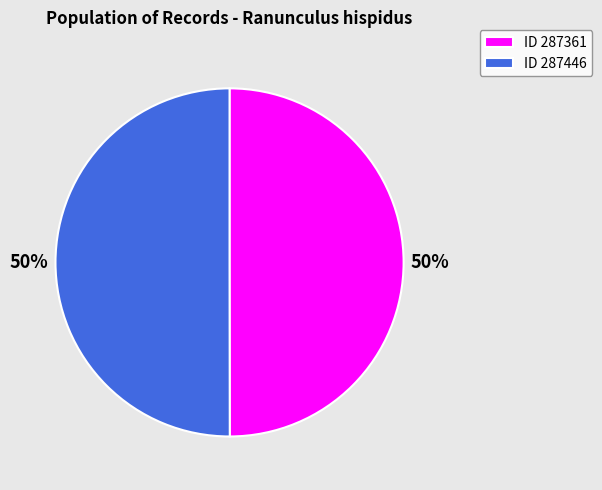

What percentage is the ID 287361 slice, to the nearest percent?

50%